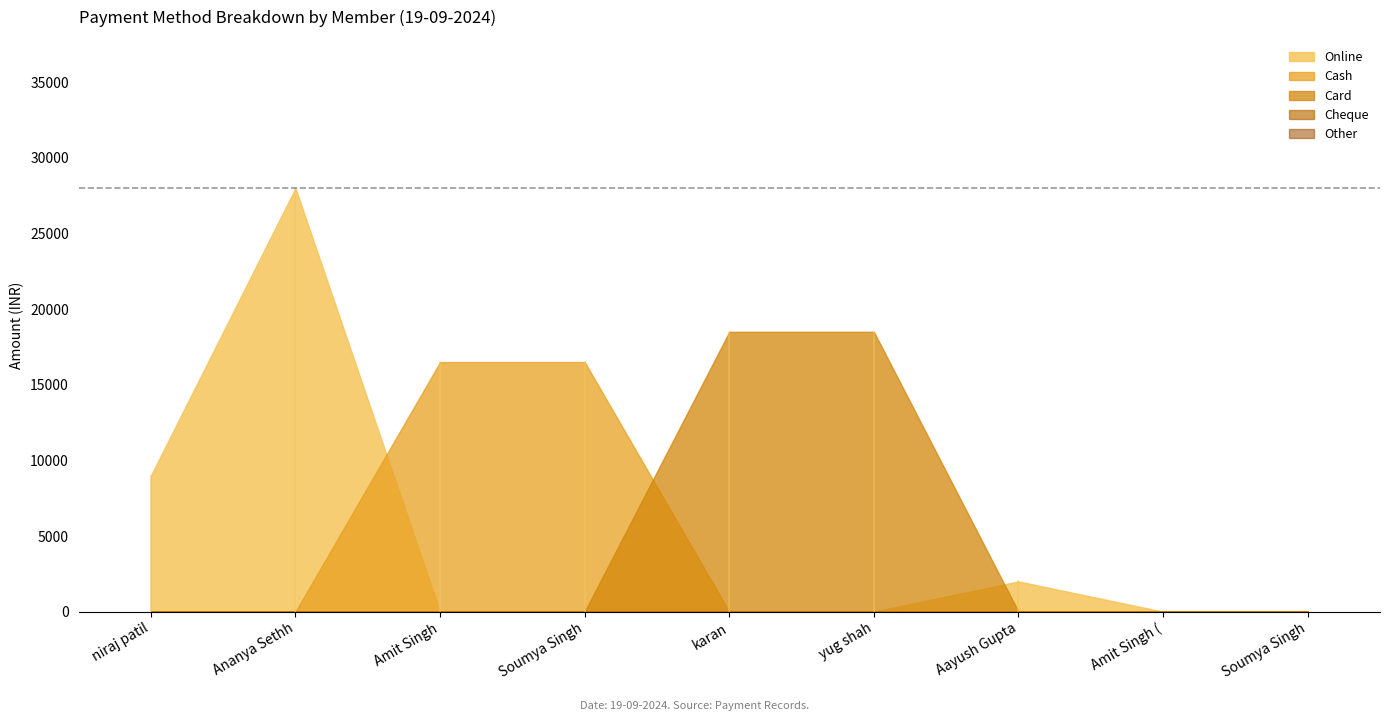

Which series has the largest total across all categories?

Online